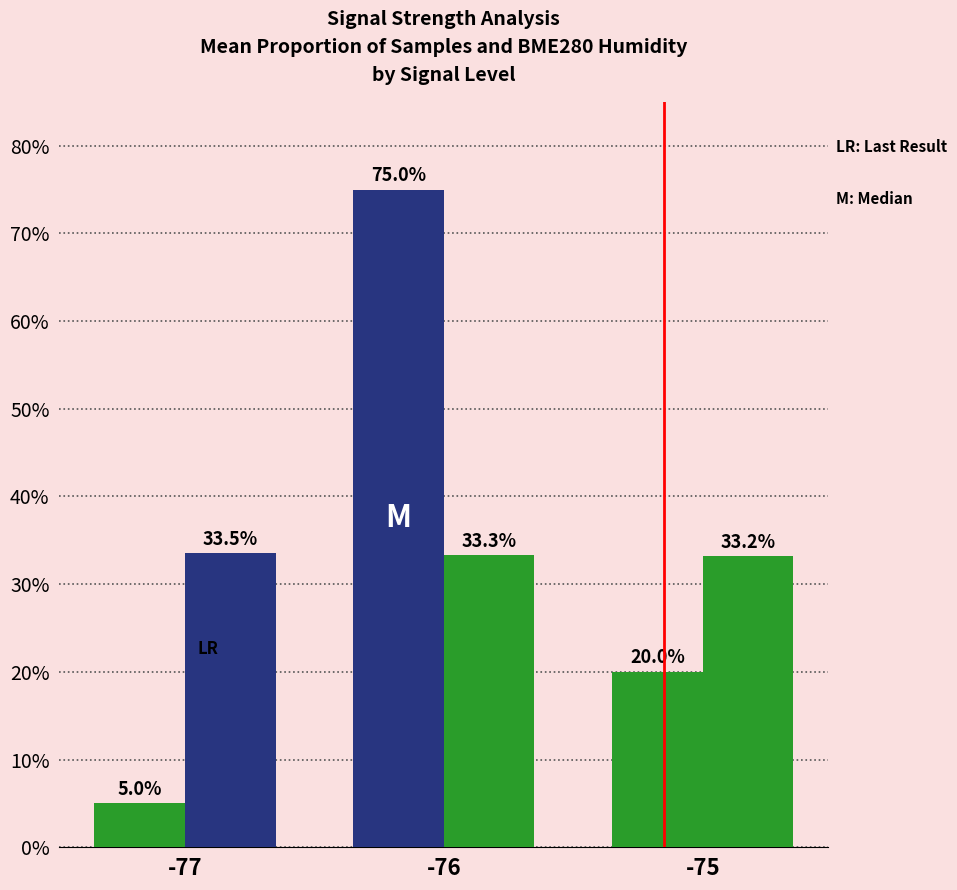

How many bars are there in each group?

2